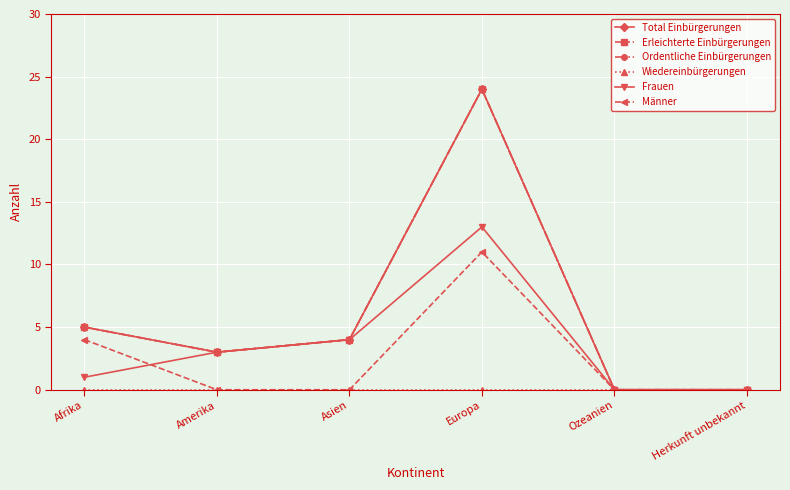

Rank the categories by Wiedereinbürgerungen value from lowest to highest.

Afrika, Amerika, Asien, Europa, Ozeanien, Herkunft unbekannt